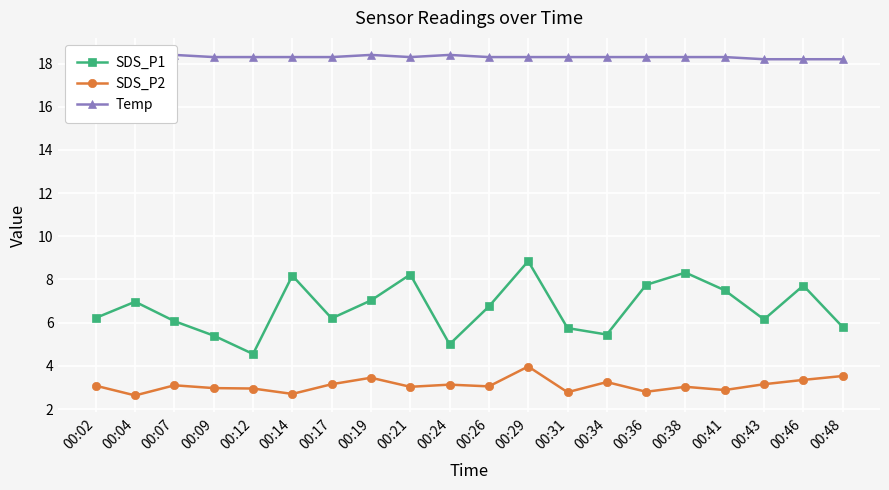

What is the difference between the maximum and minimum values in the SDS_P1 series?

4.3